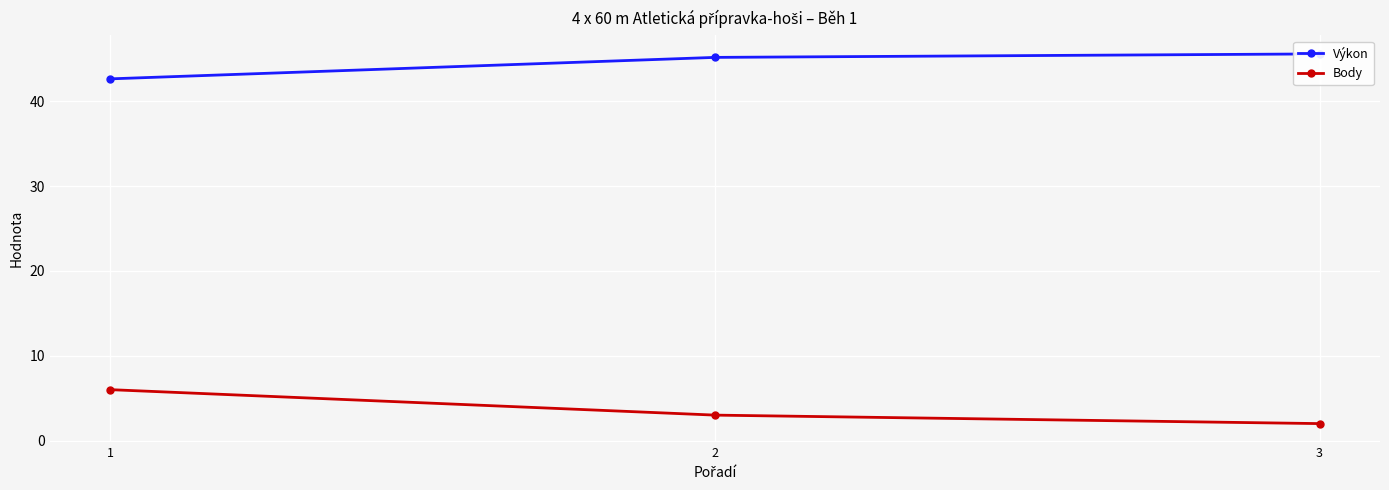

At which label is Výkon closest to 44?

2